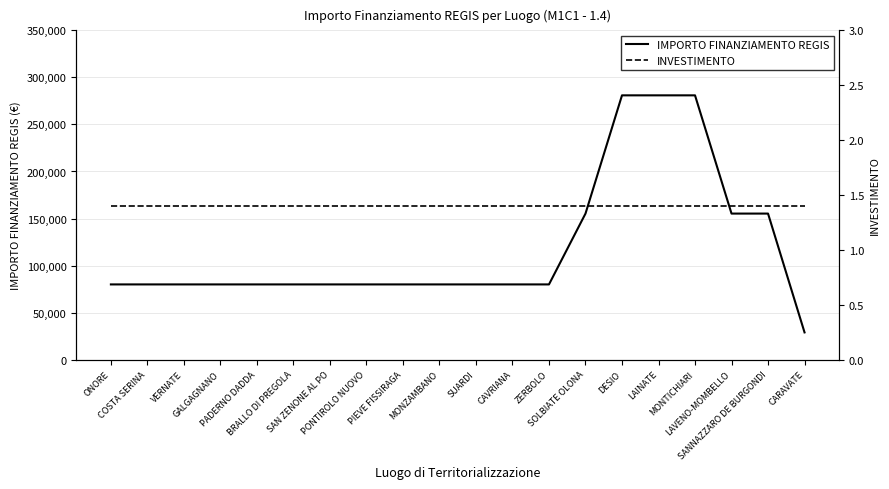

What is the total value across all series at ONORE?

79923.4